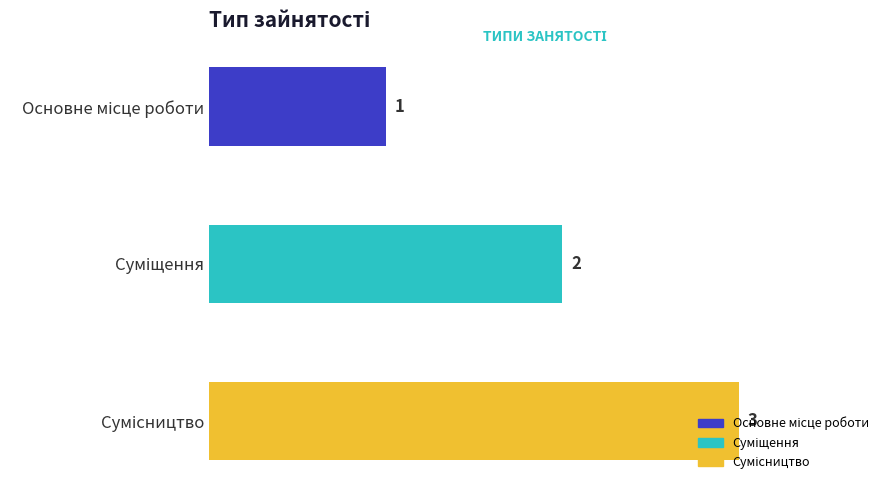

How many values are between 1 and 3?

3